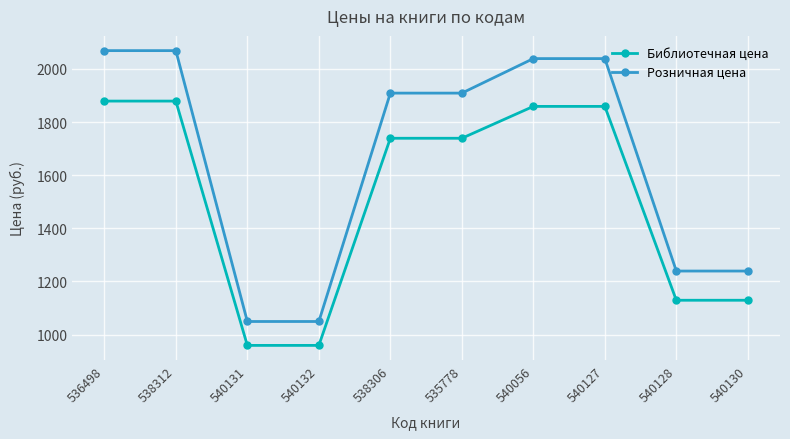

Does the chart display data point markers on the line(s)?

Yes